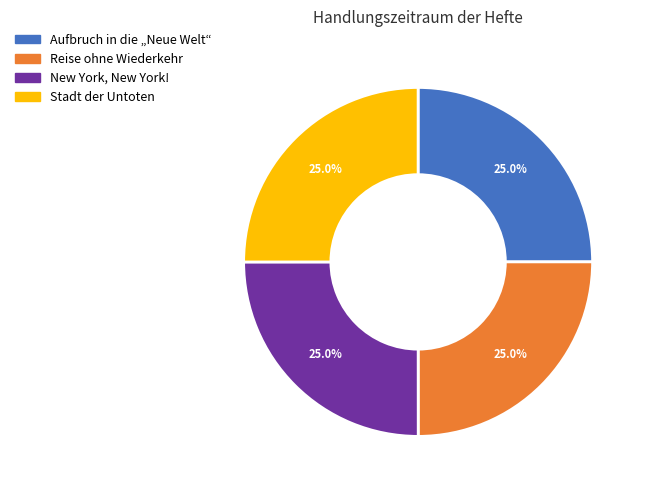

How much of the chart is everything except Stadt der Untoten?

75.0%